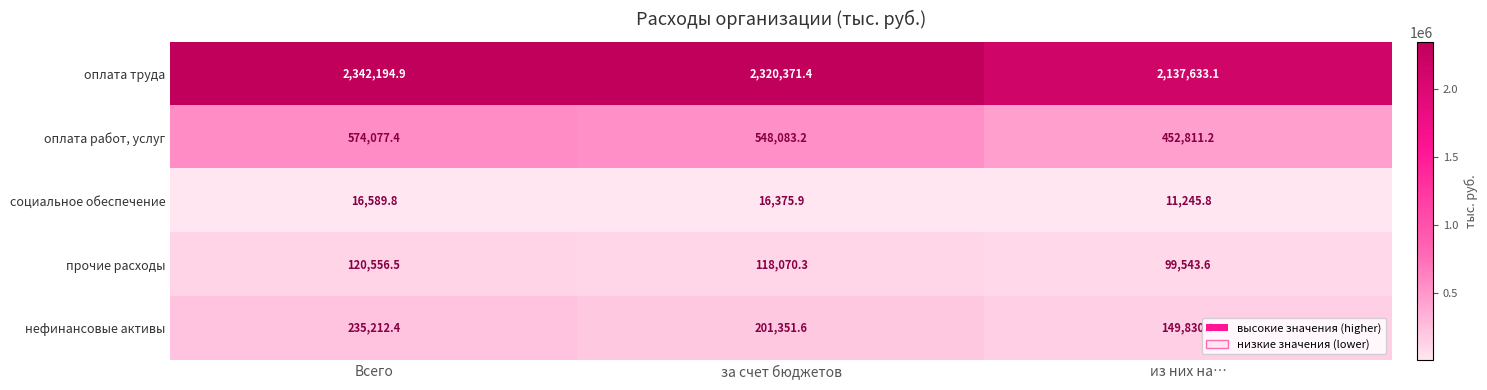

Reading left to right, transcribe all the data shown in this chart.

оплата труда: Всего=2342194.9	за счет бюджетов=2320371.4	из них на…=2137633.1
оплата работ, услуг: Всего=574077.4	за счет бюджетов=548083.2	из них на…=452811.2
социальное обеспечение: Всего=16589.8	за счет бюджетов=16375.9	из них на…=11245.8
прочие расходы: Всего=120556.5	за счет бюджетов=118070.3	из них на…=99543.6
нефинансовые активы: Всего=235212.4	за счет бюджетов=201351.6	из них на…=149830.9